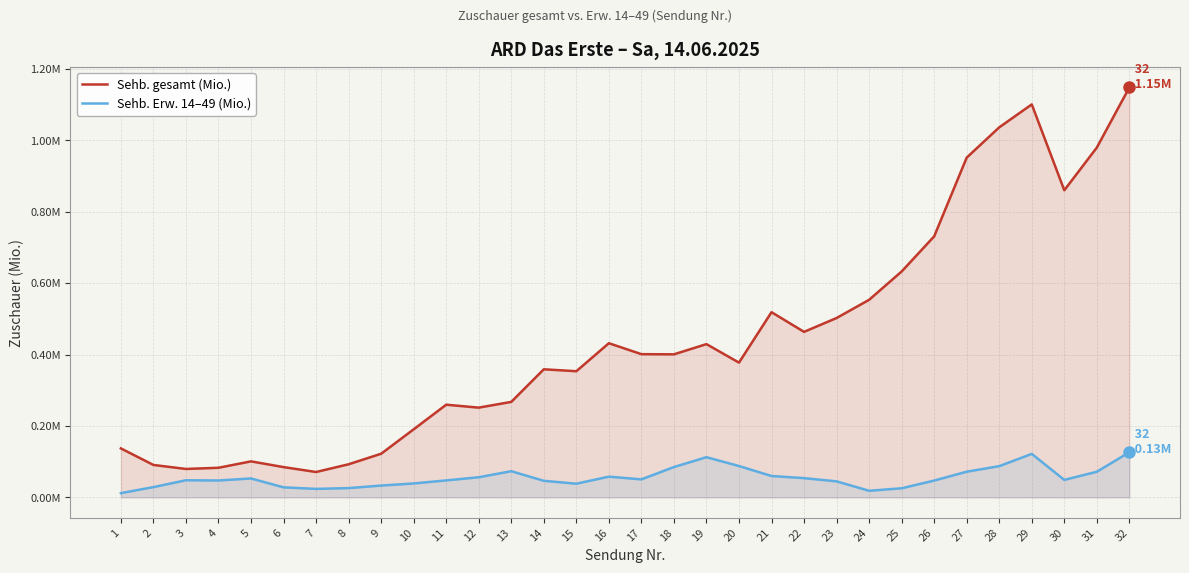

Reading left to right, what are all the values shown in this chart?

Sehb. gesamt (Mio.): 1=0.1	2=0.1	3=0.1	4=0.1	5=0.1	6=0.1	7=0.1	8=0.1	9=0.1	10=0.2	11=0.3	12=0.3	13=0.3	14=0.4	15=0.4	16=0.4	17=0.4	18=0.4	19=0.4	20=0.4	21=0.5	22=0.5	23=0.5	24=0.6	25=0.6	26=0.7	27=1.0	28=1.0	29=1.1	30=0.9	31=1.0	32=1.1
Sehb. Erw. 14–49 (Mio.): 1=0.0	2=0.0	3=0.0	4=0.0	5=0.1	6=0.0	7=0.0	8=0.0	9=0.0	10=0.0	11=0.0	12=0.1	13=0.1	14=0.0	15=0.0	16=0.1	17=0.1	18=0.1	19=0.1	20=0.1	21=0.1	22=0.1	23=0.0	24=0.0	25=0.0	26=0.0	27=0.1	28=0.1	29=0.1	30=0.0	31=0.1	32=0.1